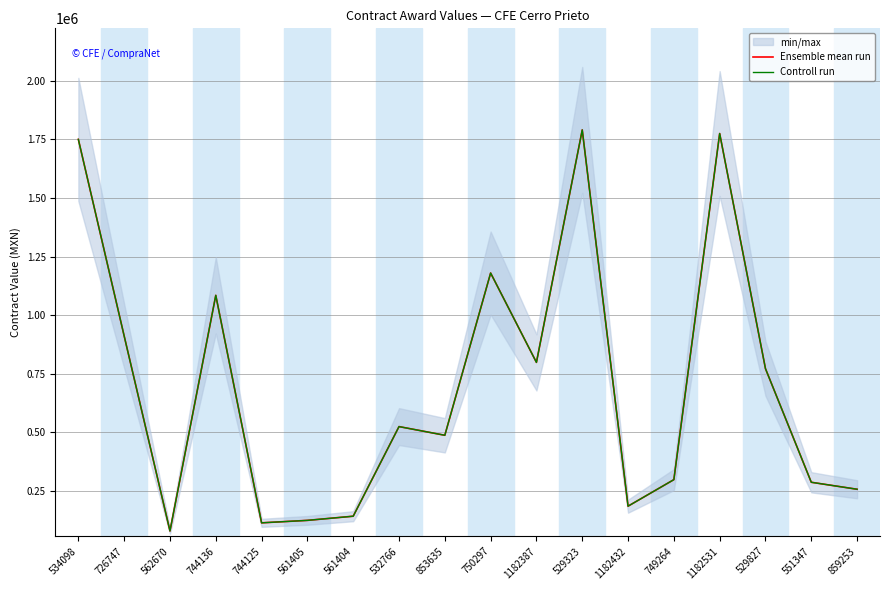

Reading left to right, transcribe all the data shown in this chart.

Ensemble mean run: 1750000.0	911608.1	79822.0	1084857.0	114521.0	125015.0	142756.3	525000.0	488000.0	1180000.0	798825.0	1790400.0	185569.0	298700.0	1775000.0	772026.7	287525.0	257719.6
Controll run: 1750000.0	911608.1	79822.0	1084857.0	114521.0	125015.0	142756.3	525000.0	488000.0	1180000.0	798825.0	1790400.0	185569.0	298700.0	1775000.0	772026.7	287525.0	257719.6